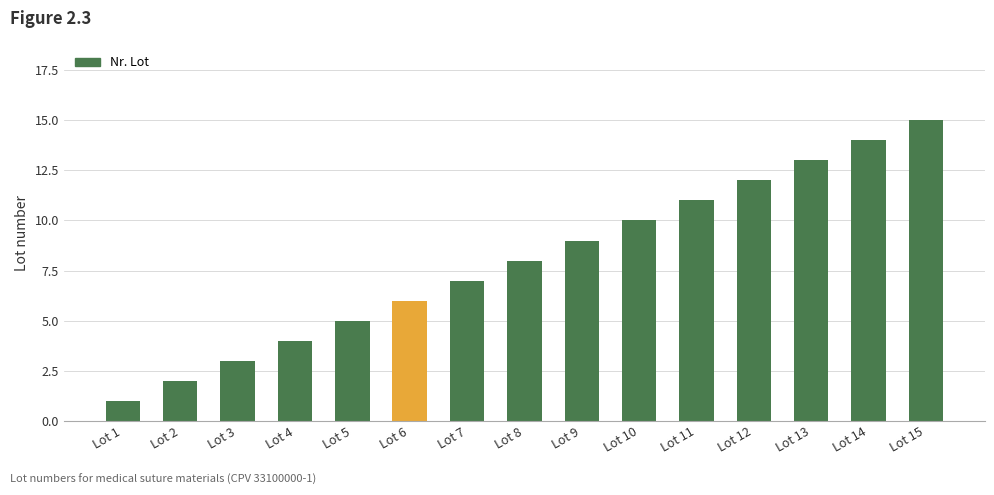

At which label is the value closest to 8?

Lot 8